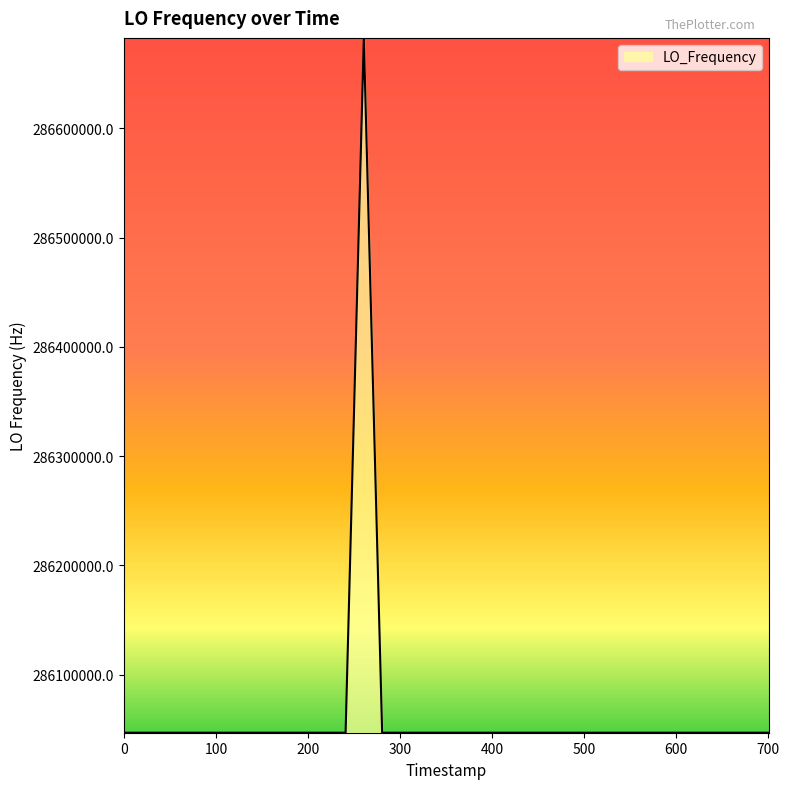

What is the difference between the maximum and minimum values?

635708.1